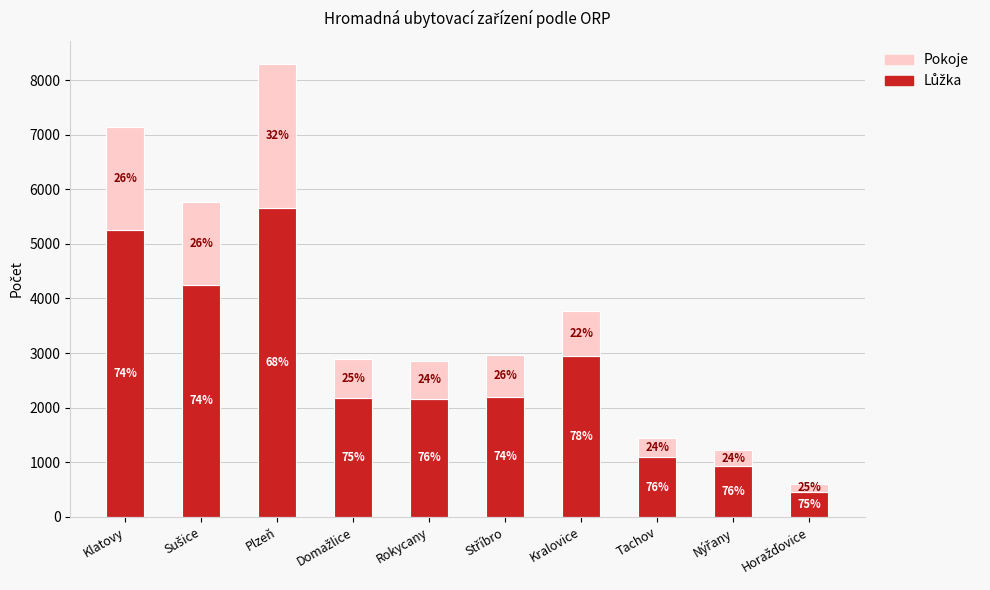

Does the chart contain any negative values?

No